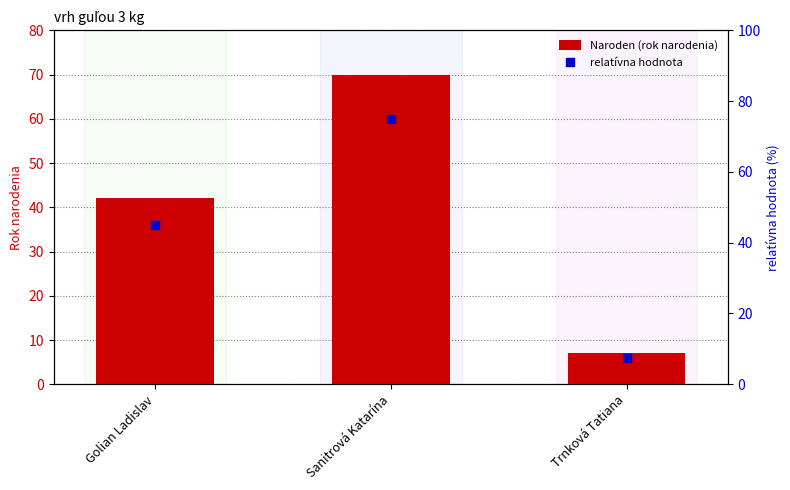

Which series contains the lowest Y value?

Naroden (rok narodenia)